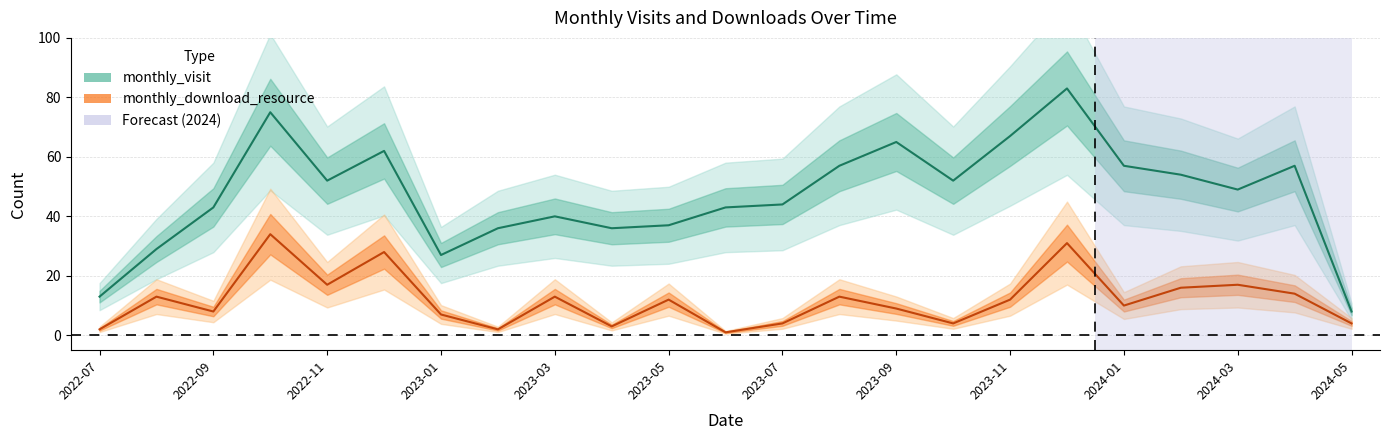

Is it true that monthly_download_resource equals 12 at 2023-11?

True